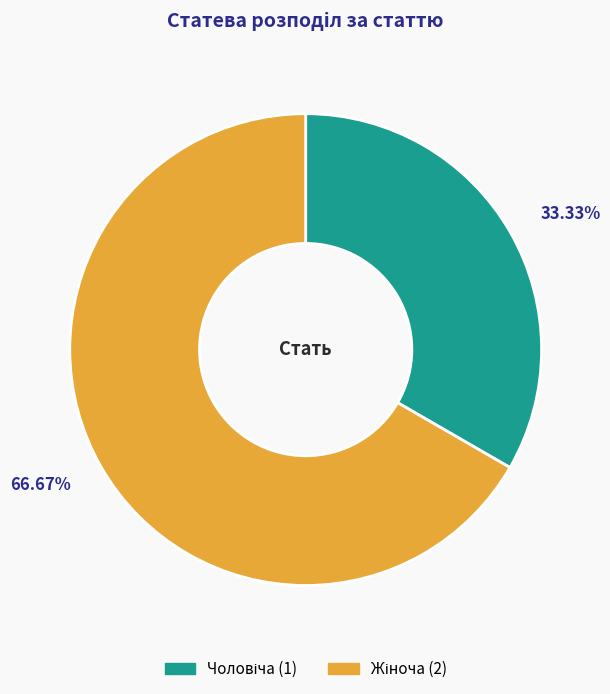

Does any single category account for the majority?

Yes